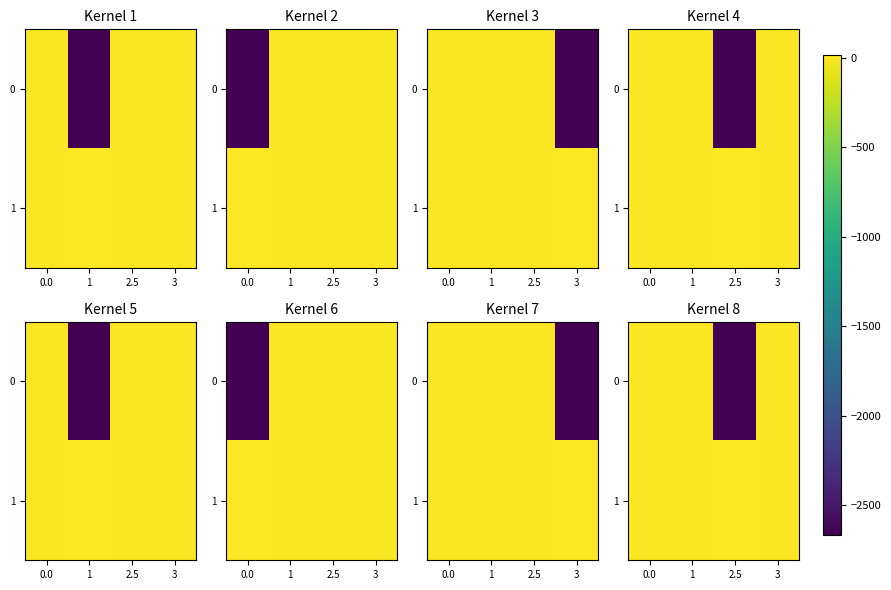

How many values in 0 are above zero?

1